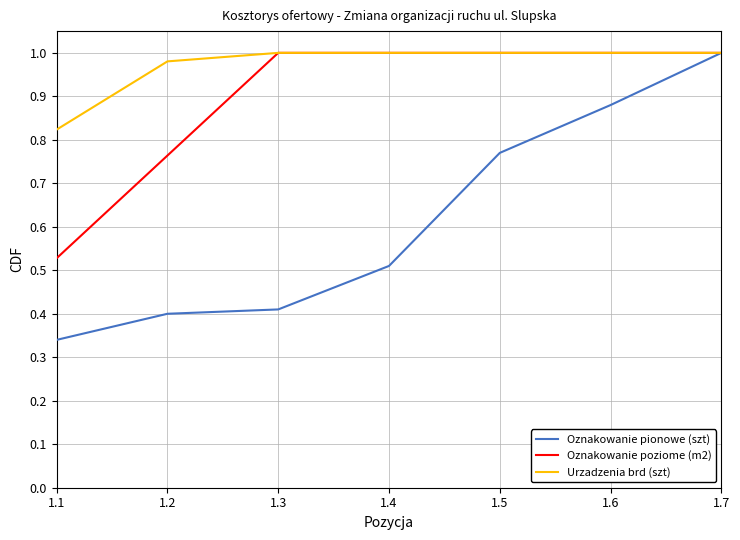

Between 1.2 and 1.6, which series saw the biggest shift?

Oznakowanie pionowe (szt)